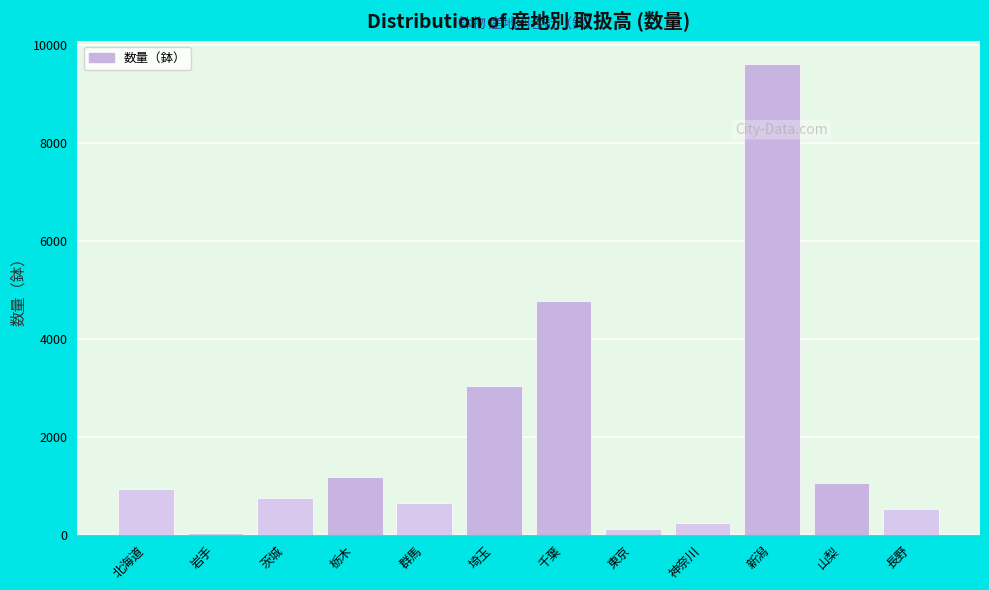

Reading left to right, extract all data points from this chart.

北海道=923	岩手=30	茨城=746	栃木=1180	群馬=654	埼玉=3033	千葉=4764	東京=113	神奈川=241	新潟=9606	山梨=1058	長野=522